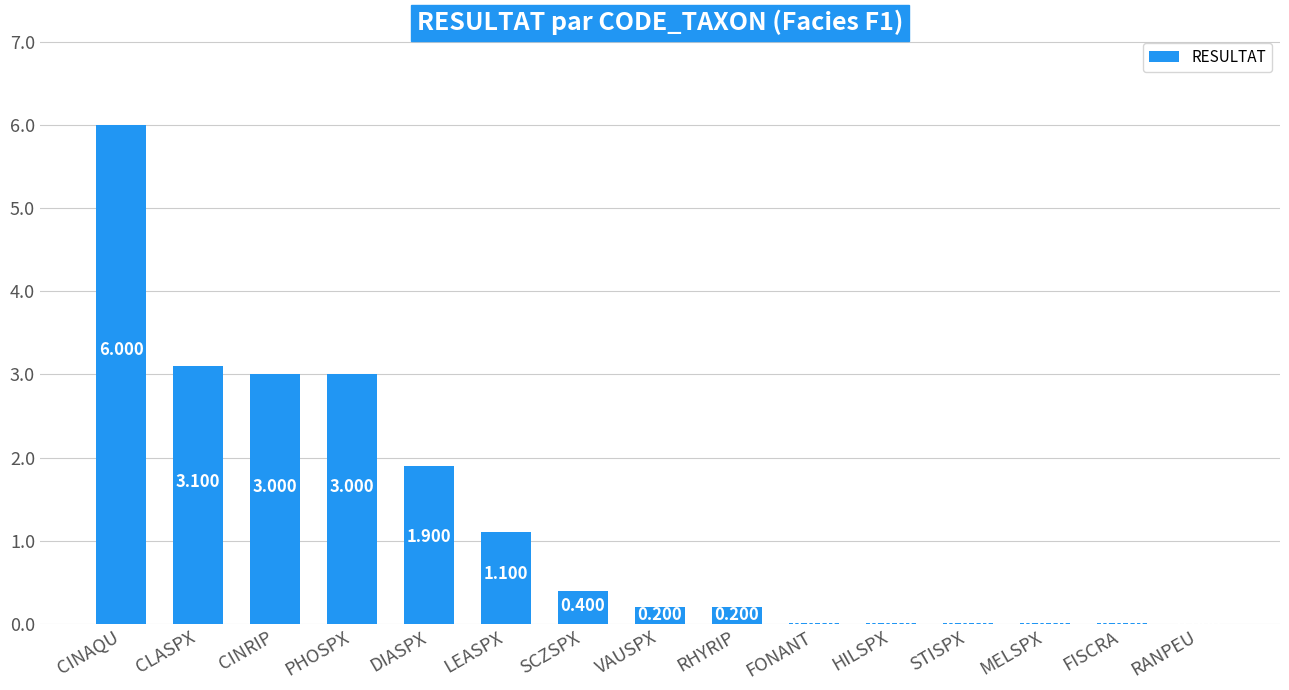

Which label corresponds to the largest value in the chart?

CINAQU